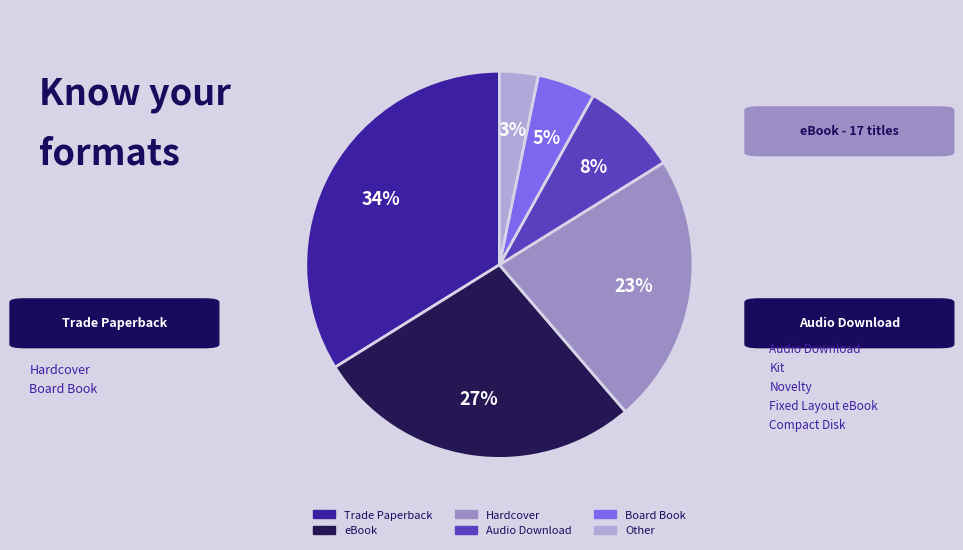

What percentage is the Trade Paperback slice, to the nearest percent?

34%